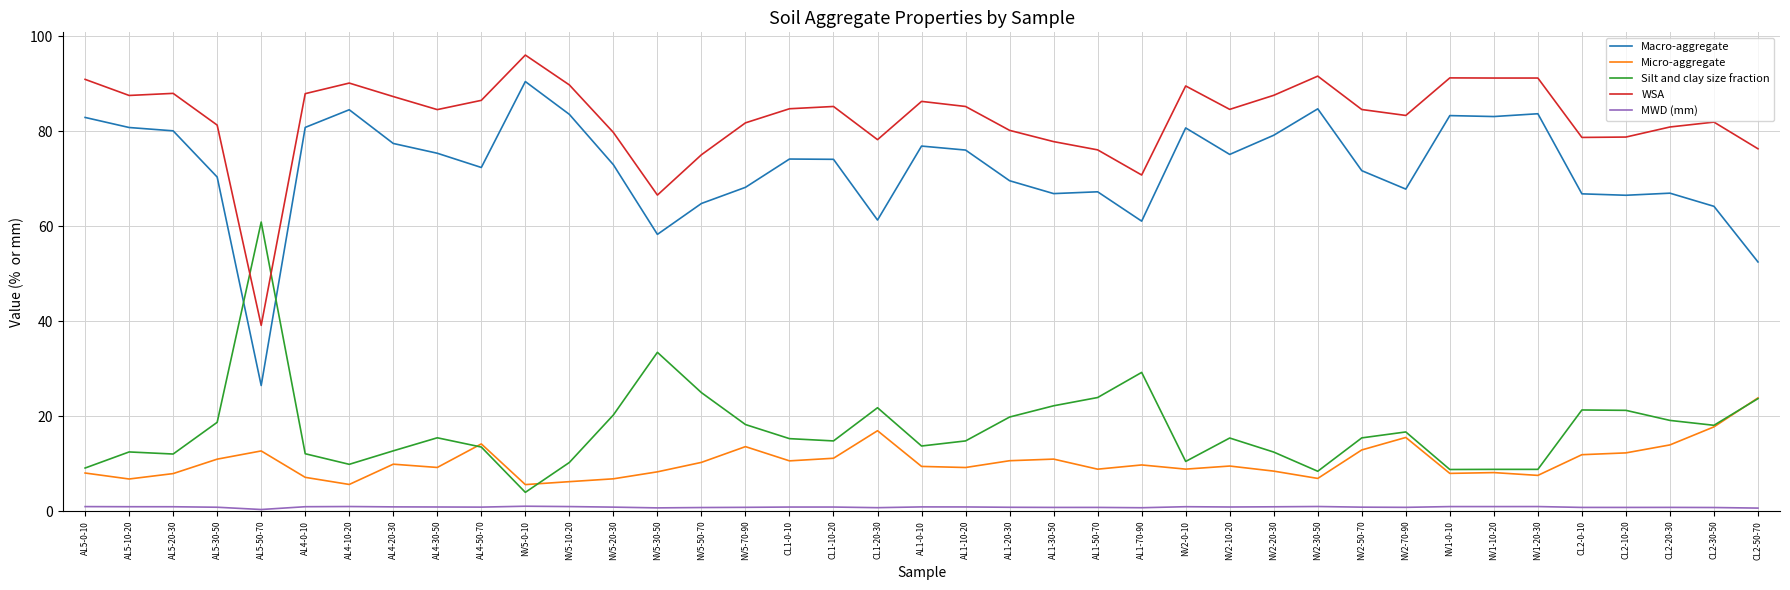

Which category has the highest value in the Micro-aggregate series?

CL2-50-70